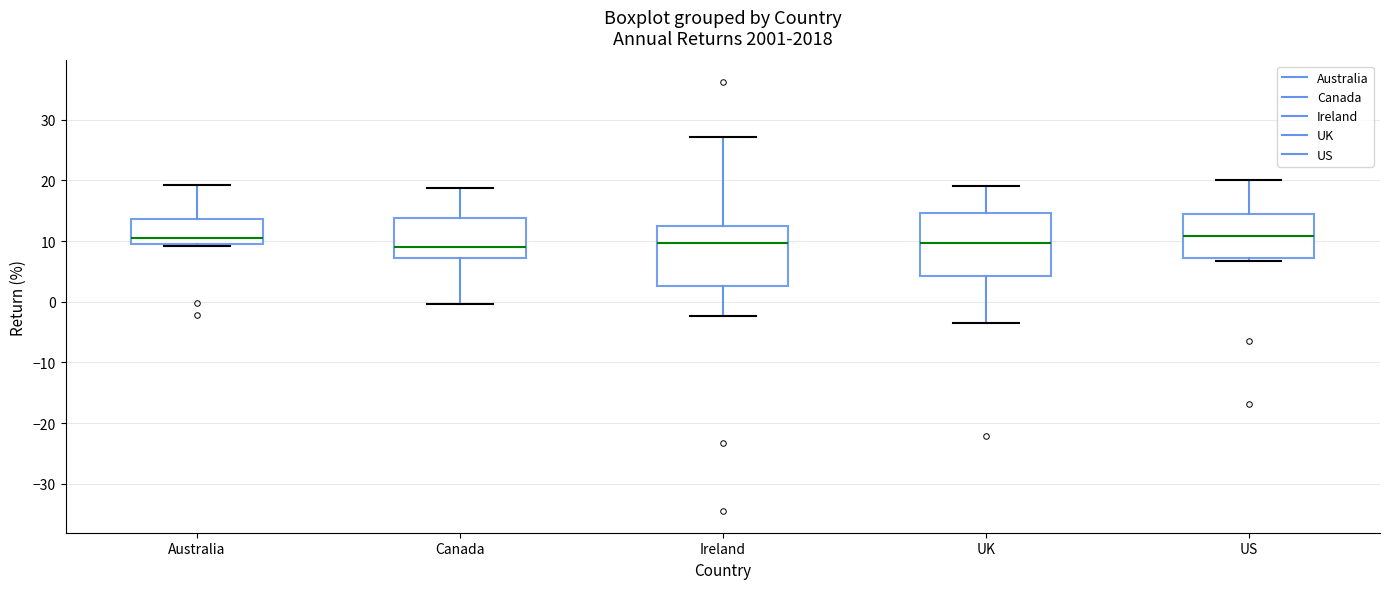

Reading left to right, transcribe this box plot: for each box, give where its median line is, the range the box spans, and where its two whiskers end, as read against the y-axis. The values are not printed on the chart, so give them approximately, as read against the axis.

Australia: median 11, box 10 to 14, whiskers 9 to 19
Canada: median 9, box 7 to 14, whiskers 0 to 19
Ireland: median 10, box 3 to 13, whiskers -2 to 27
UK: median 10, box 4 to 15, whiskers -3 to 19
US: median 11, box 7 to 15, whiskers 7 (just below the box's lower edge) to 20